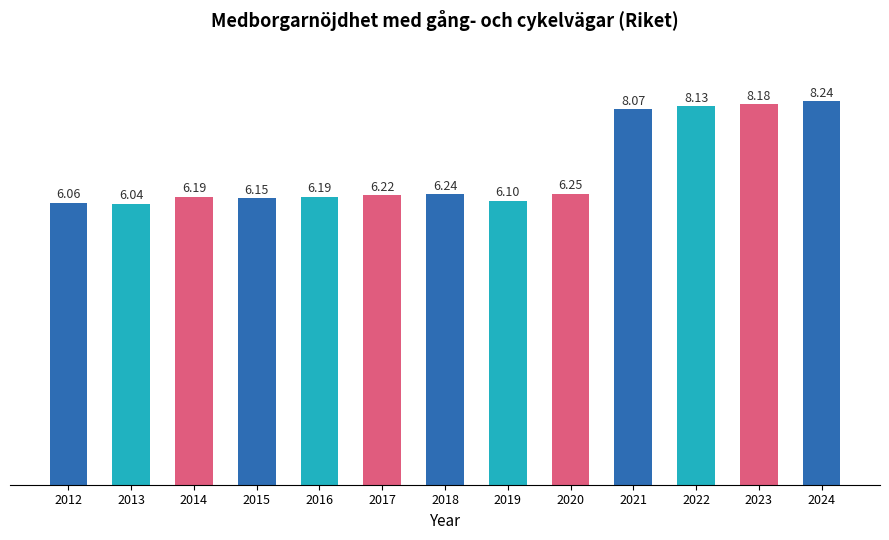

What is the sum of the values at 2021 and 2013?

14.1